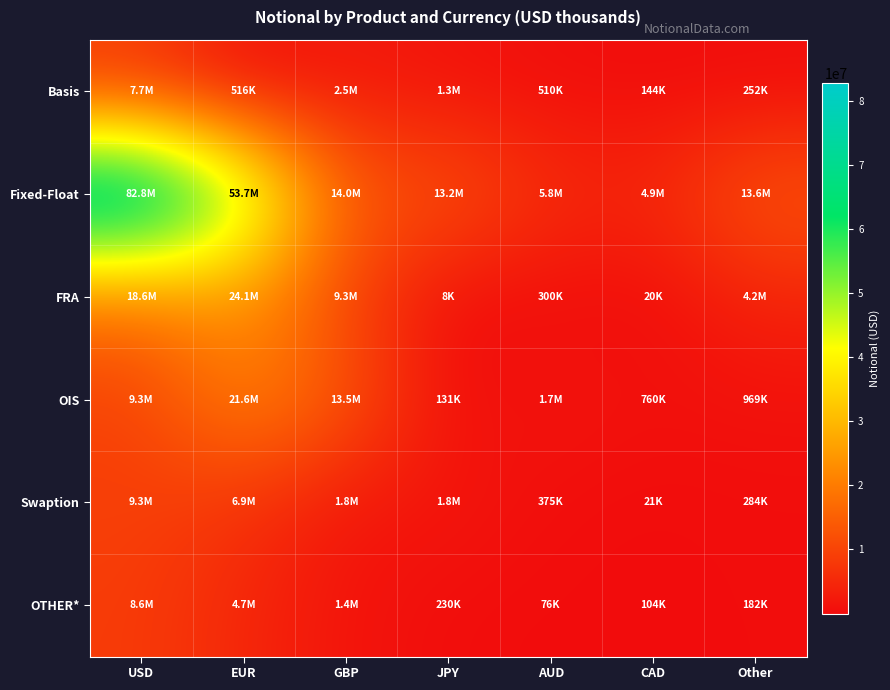

Which series changed the most between USD and Other?

Fixed-Float